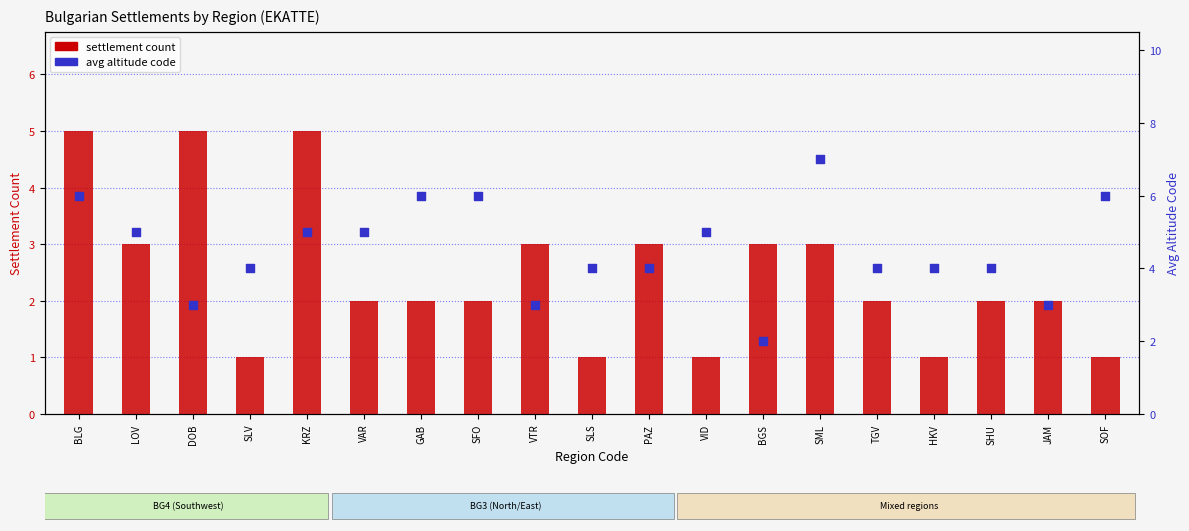

Which series has the largest Y range (max minus min)?

avg altitude code